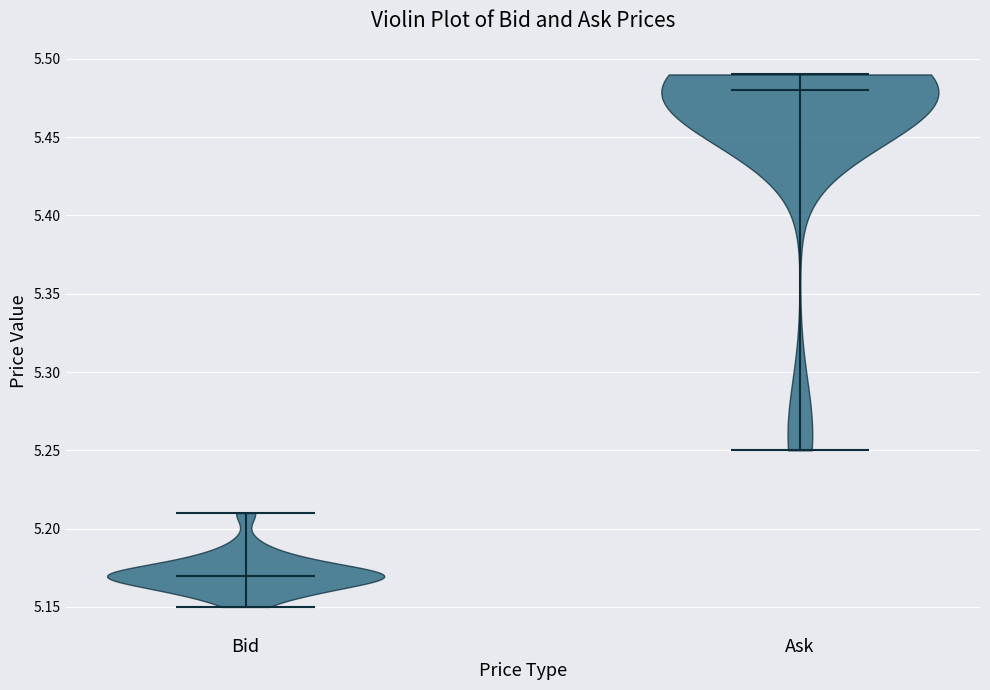

Which violin has the highest median line?

Ask